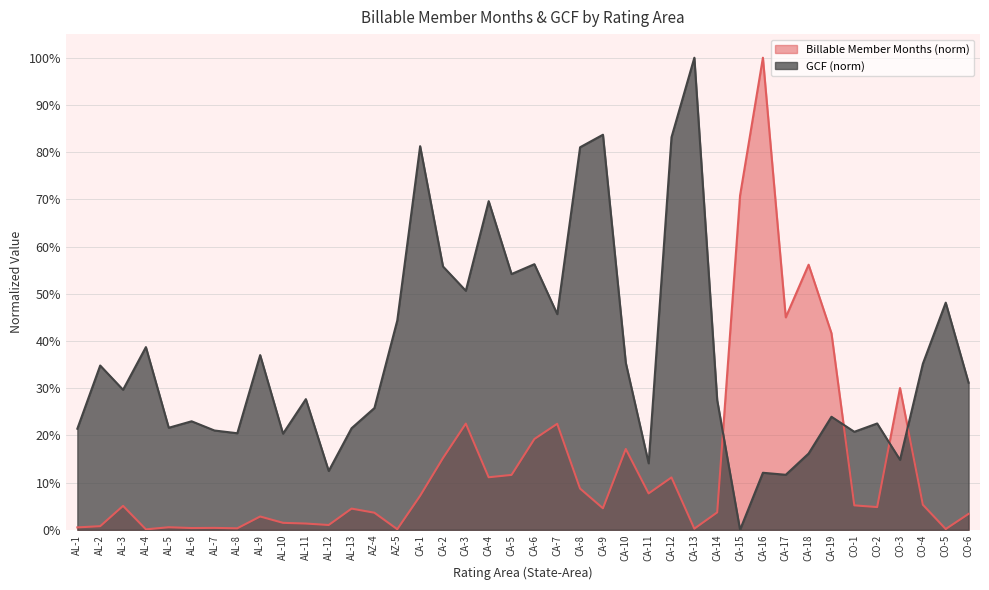

Does the chart display data point markers on the line(s)?

No